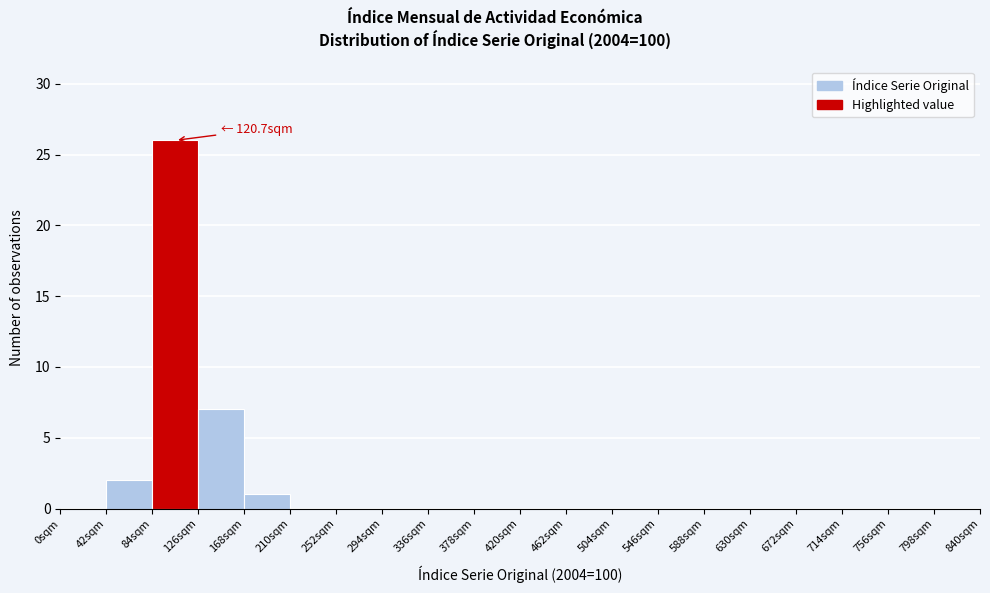

Over which range of the x-axis is the bar tallest?

84 to 126